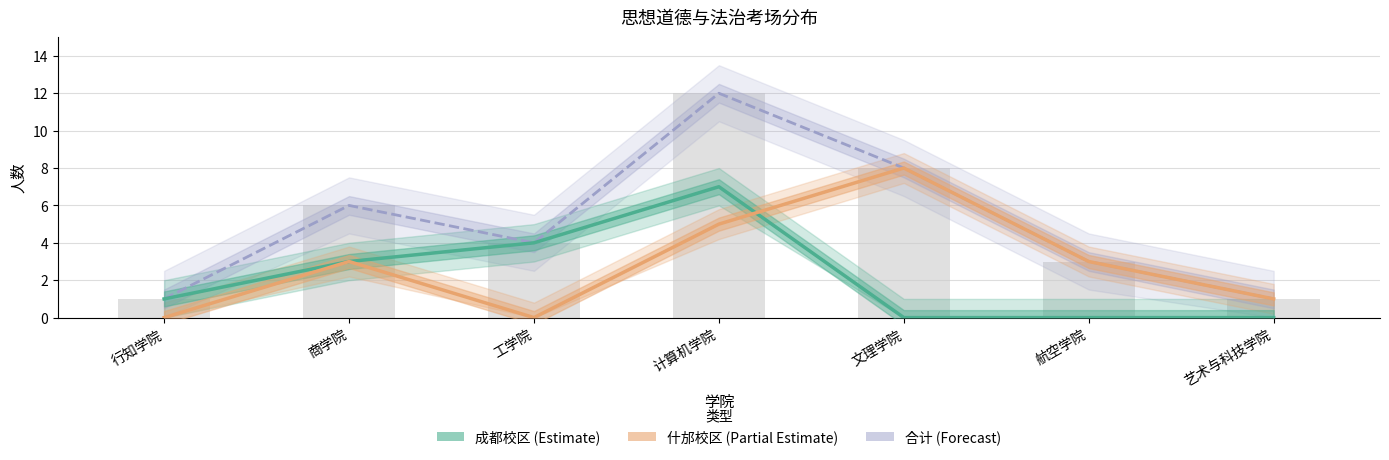

At which category is the sum across all series the highest?

计算机学院